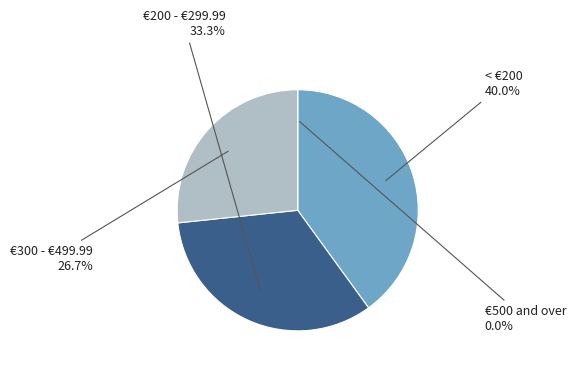

True or false: < €200 accounts for 32% of the total.

False